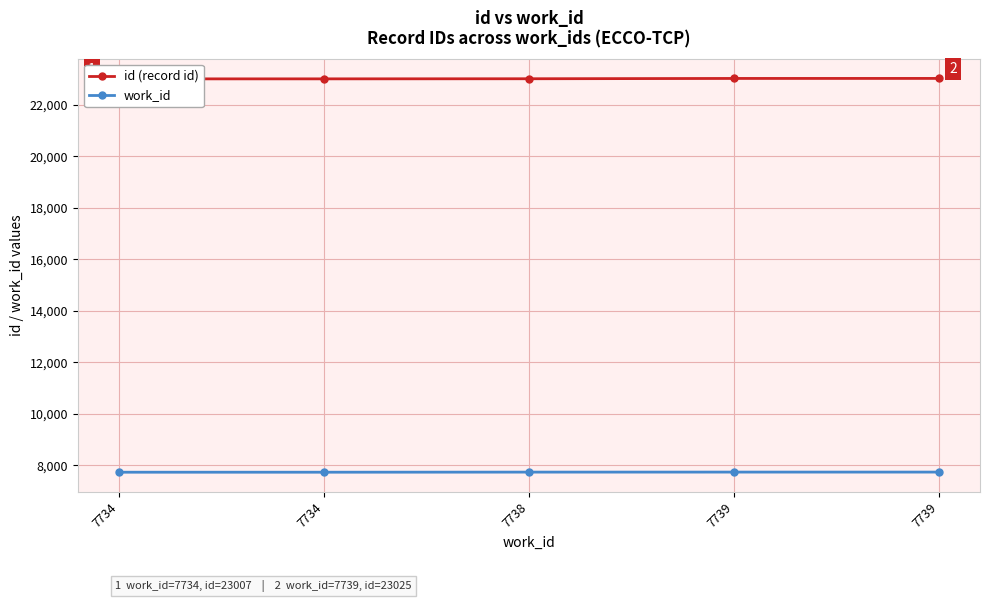

What is the minimum value shown in the chart?

7734